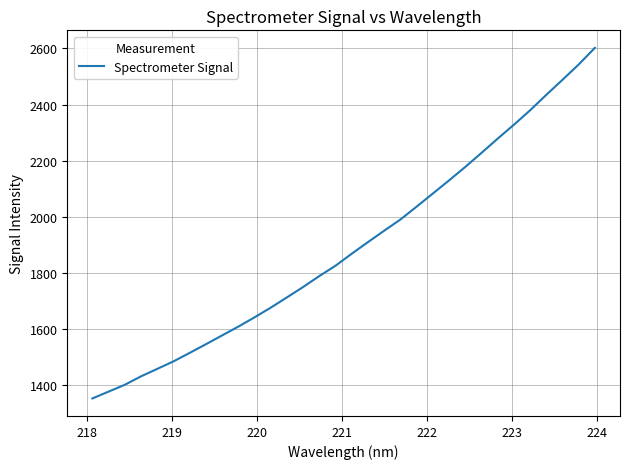

What is the minimum value shown in the chart?

1353.1